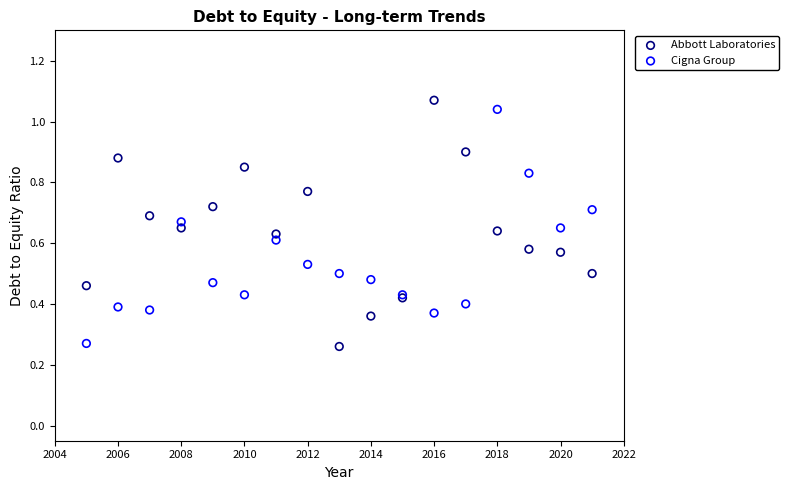

What is the X range (max minus min) for the scatter plot?

16.0